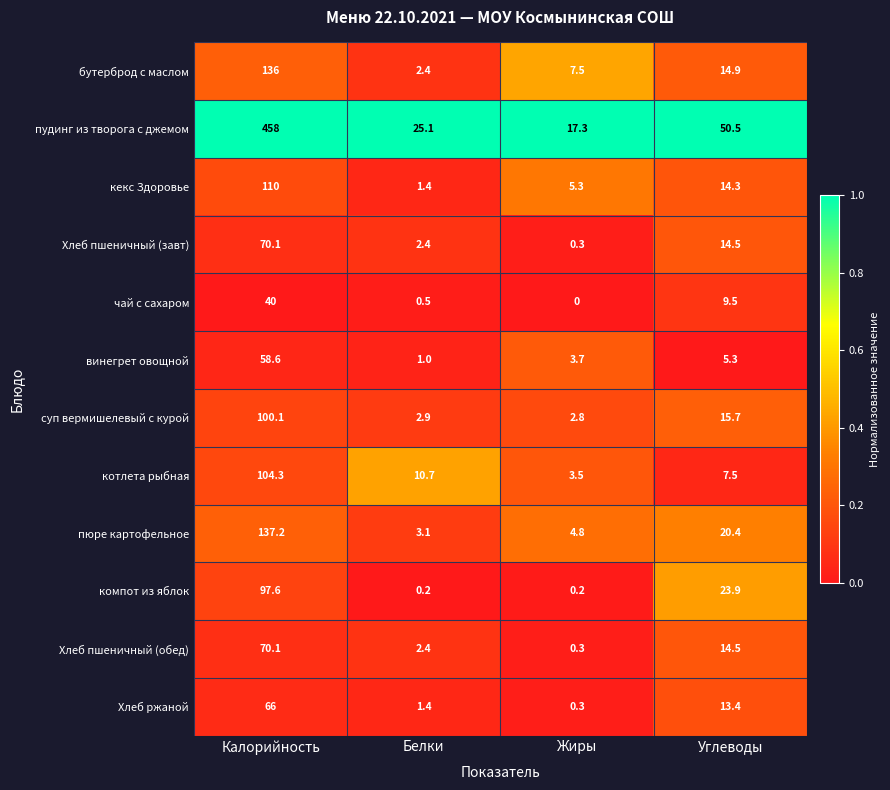

Which series changed the most between Калорийность and Жиры?

пудинг из творога с джемом